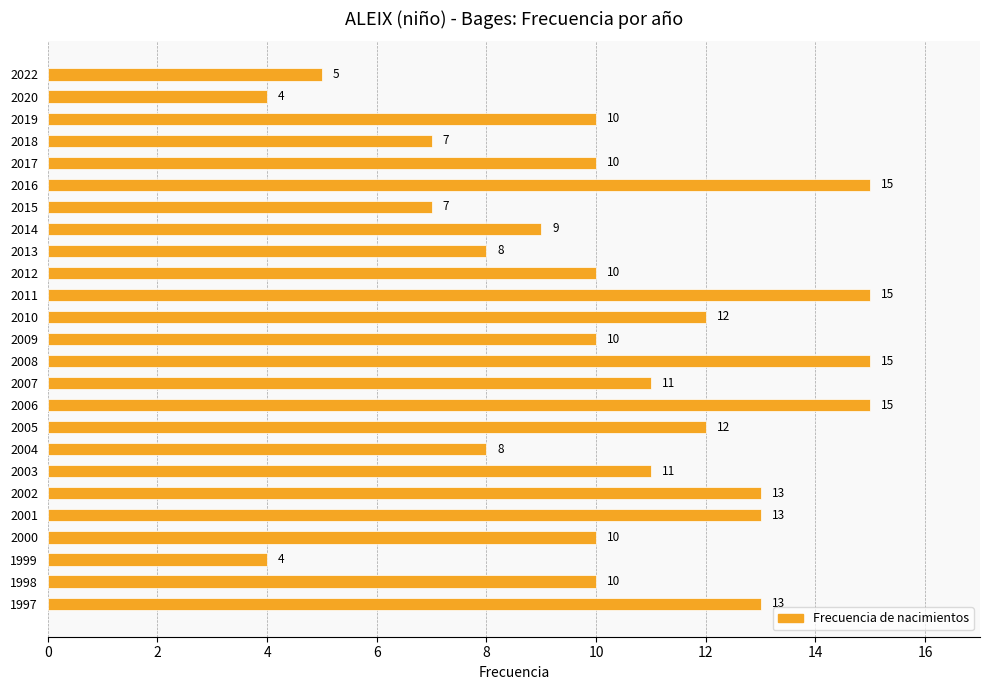

What is the difference between the second highest and second lowest values?

11